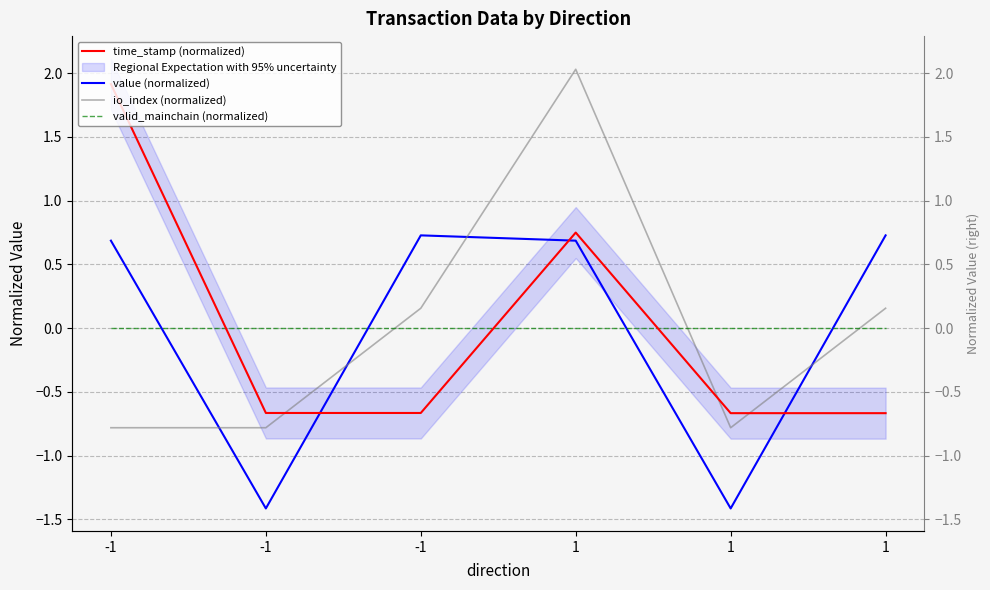

How many values in value (normalized) are below zero?

2